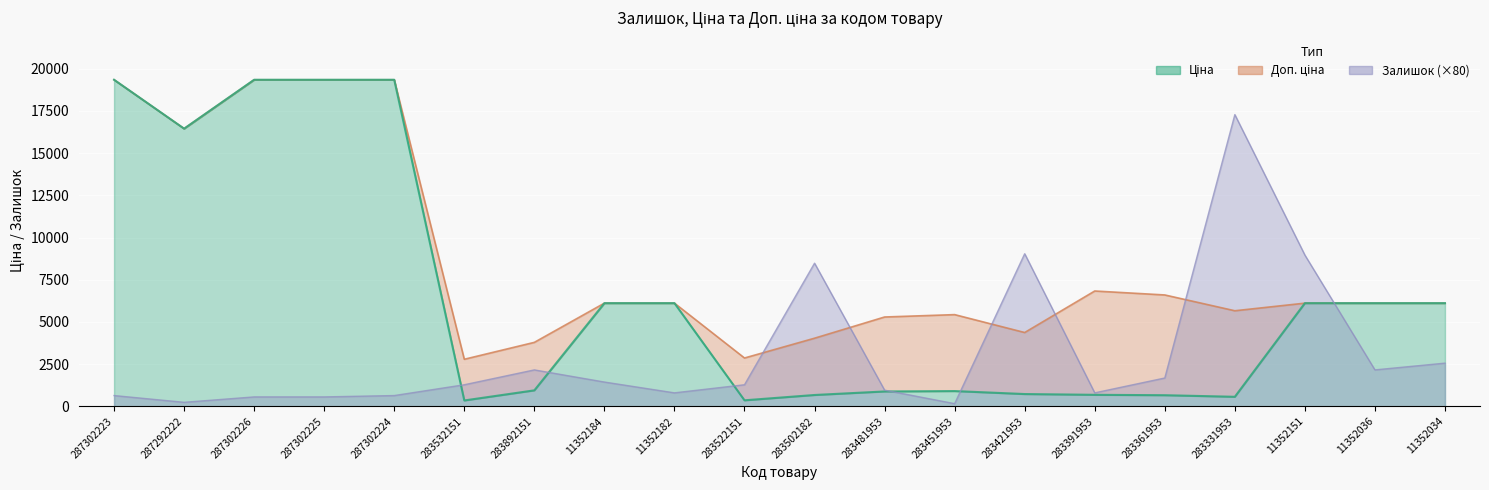

The Ціна series shows 672.7 at 283502182. True or false?

True